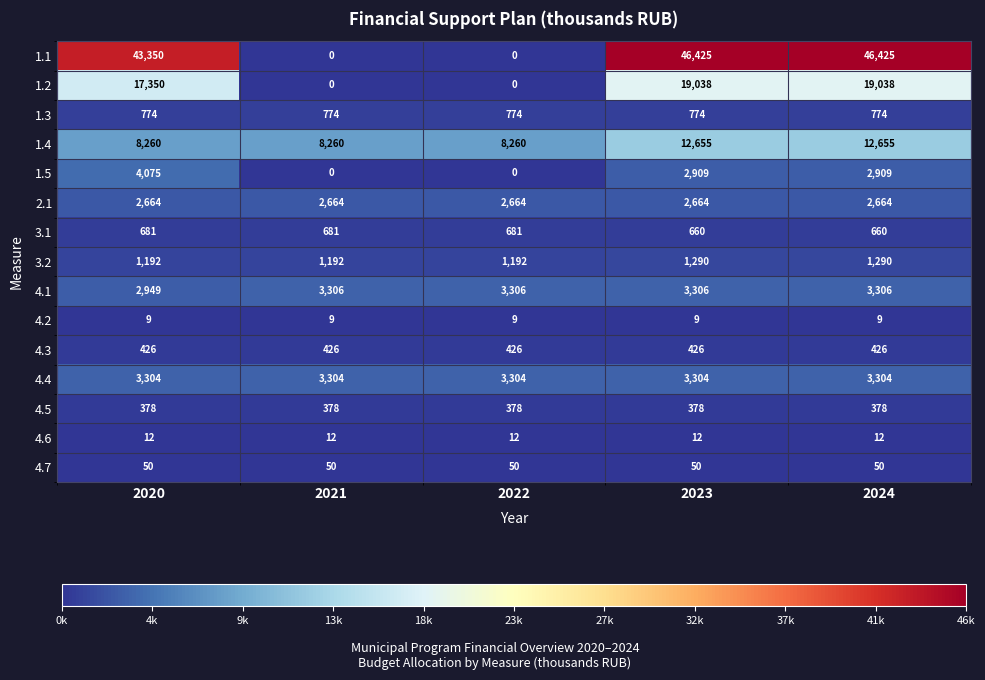

What is the sum of all 3.1 values?

3363